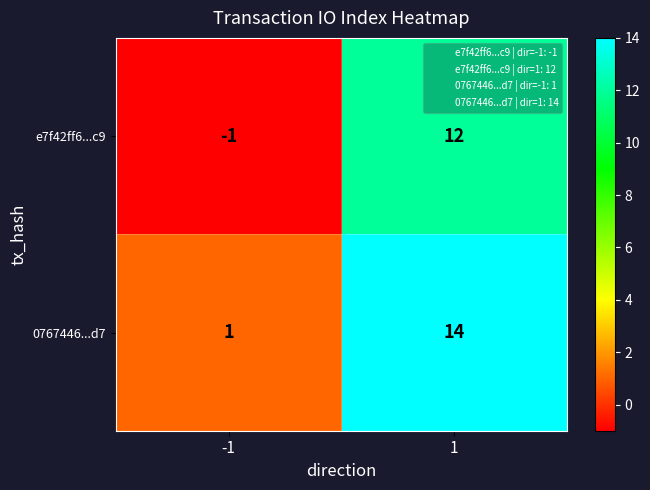

What is the difference between the highest and lowest values at -1?

2